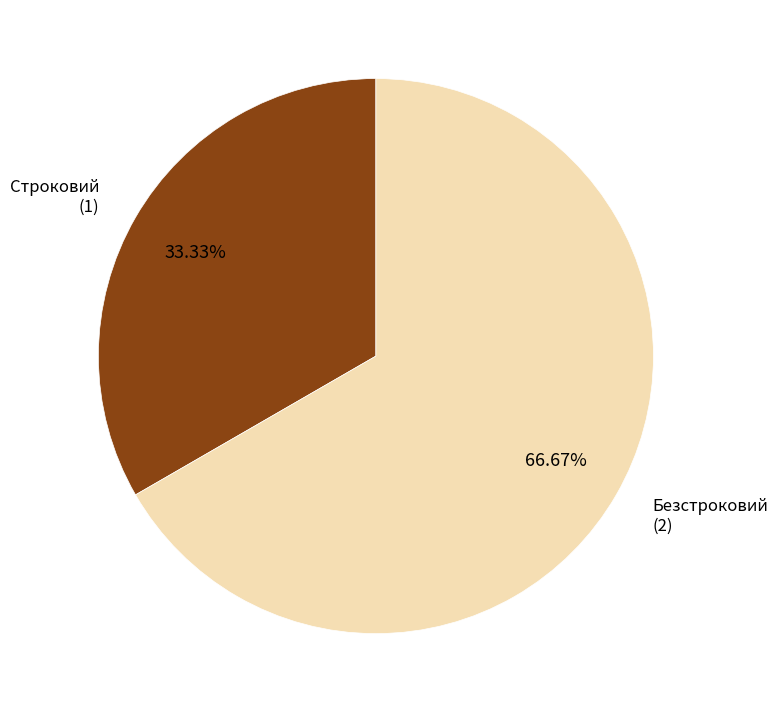

Is there any slice that represents more than half of the pie?

Yes